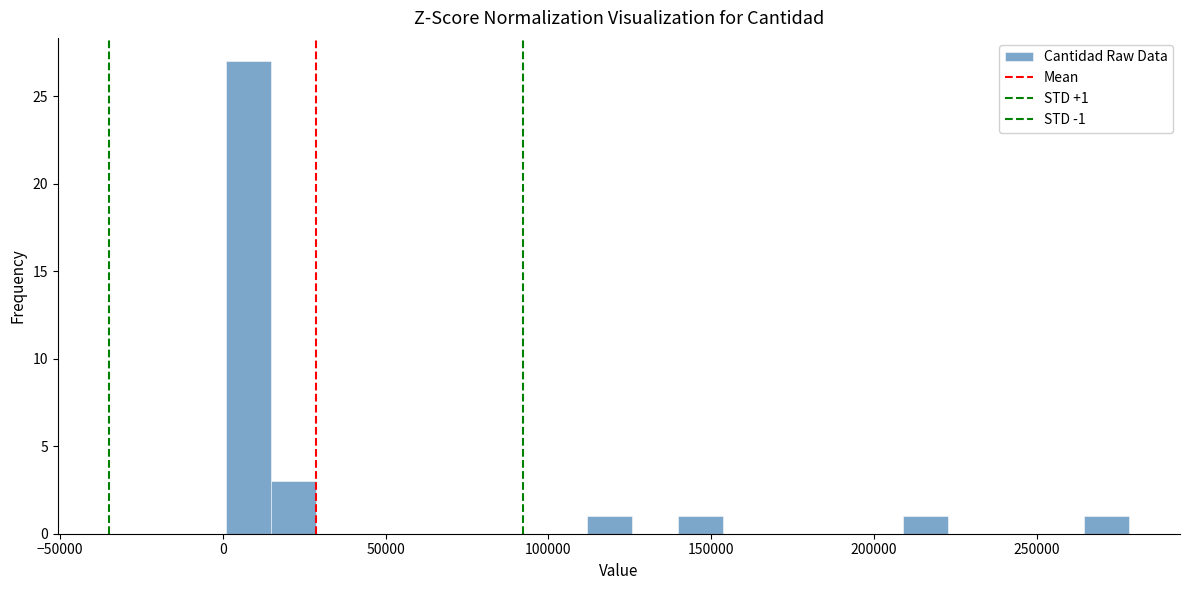

Read against the x-axis, roughly where is the centre of the tallest bar?

10000